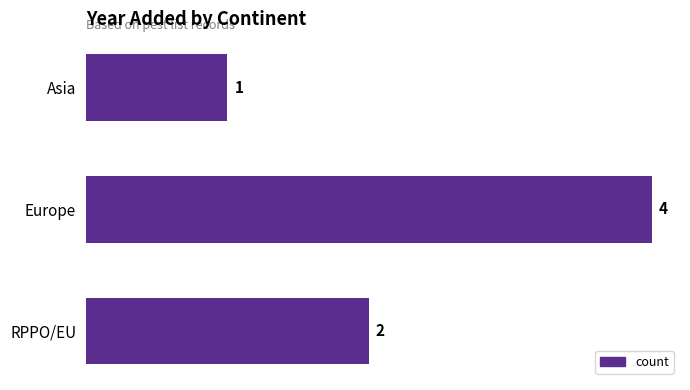

How many values are between 1 and 4?

3